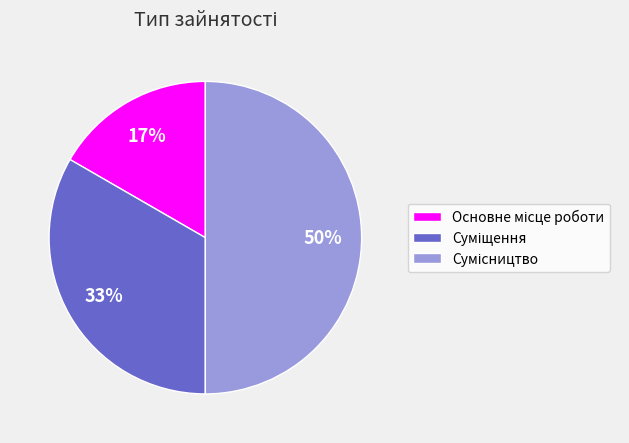

To the nearest percent, what is the difference between the largest and smallest slice percentages?

33%